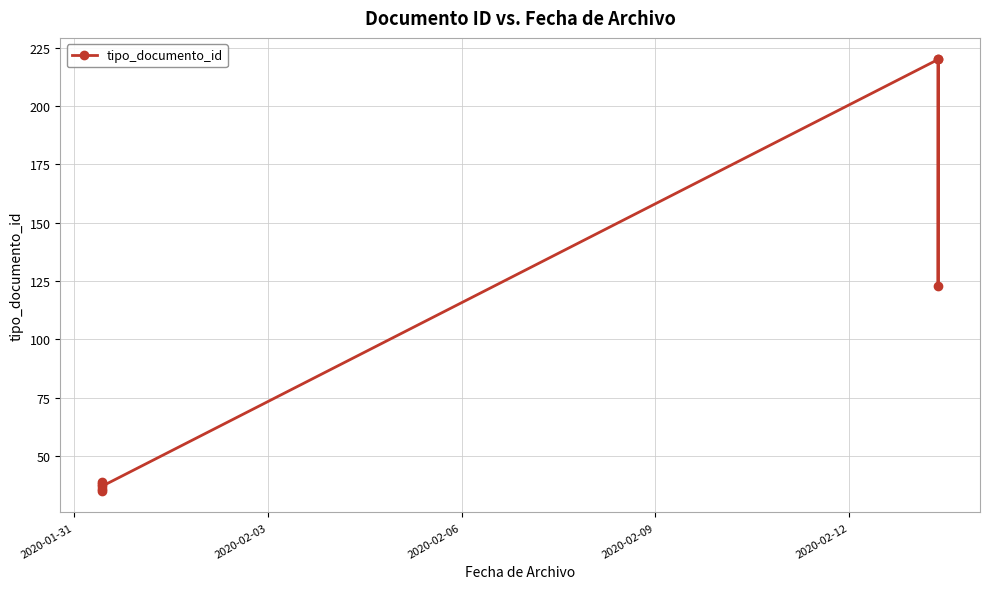

What is the minimum value shown in the chart?

35